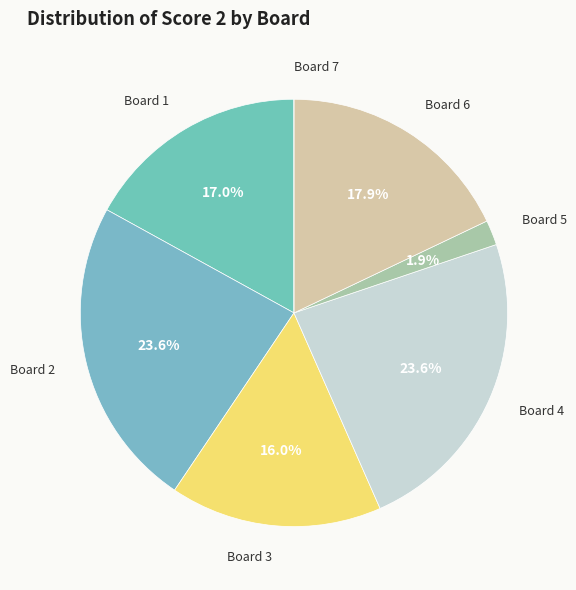

Combined, what portion of the pie is Board 3 and Board 1?

33.0%